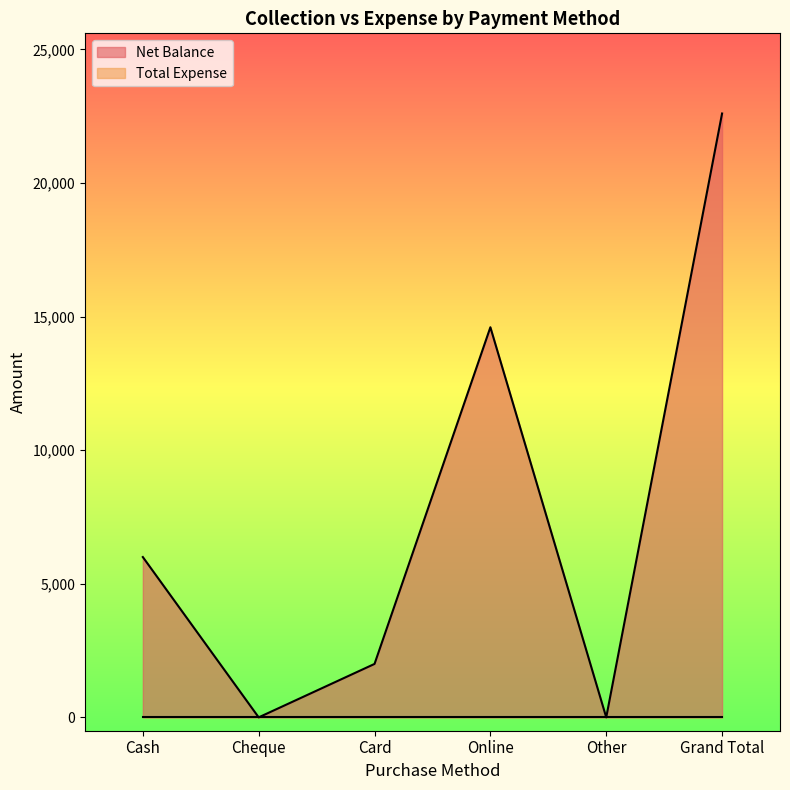

What is the change in value from Cash to Grand Total?

+16600